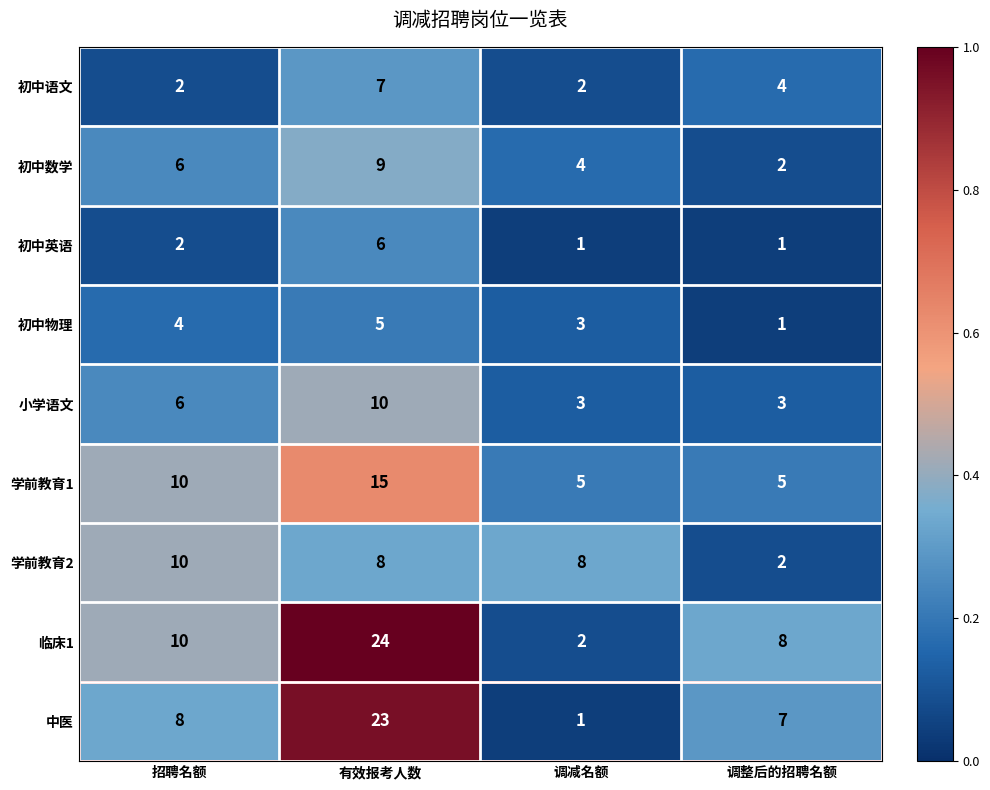

At how many categories does at least one series exceed 3?

4